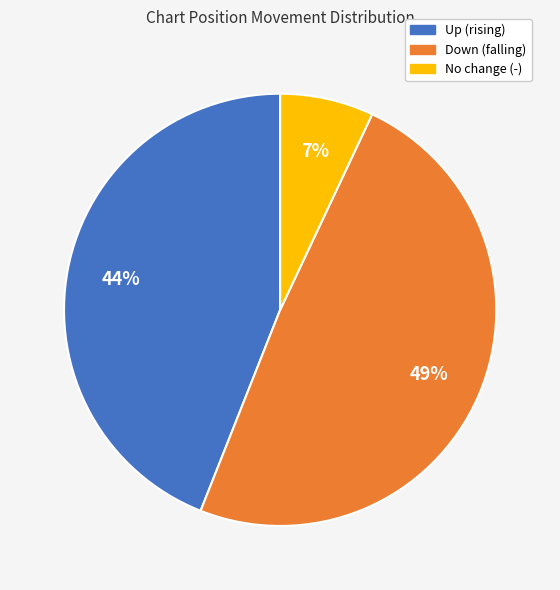

Does any single category account for the majority?

No